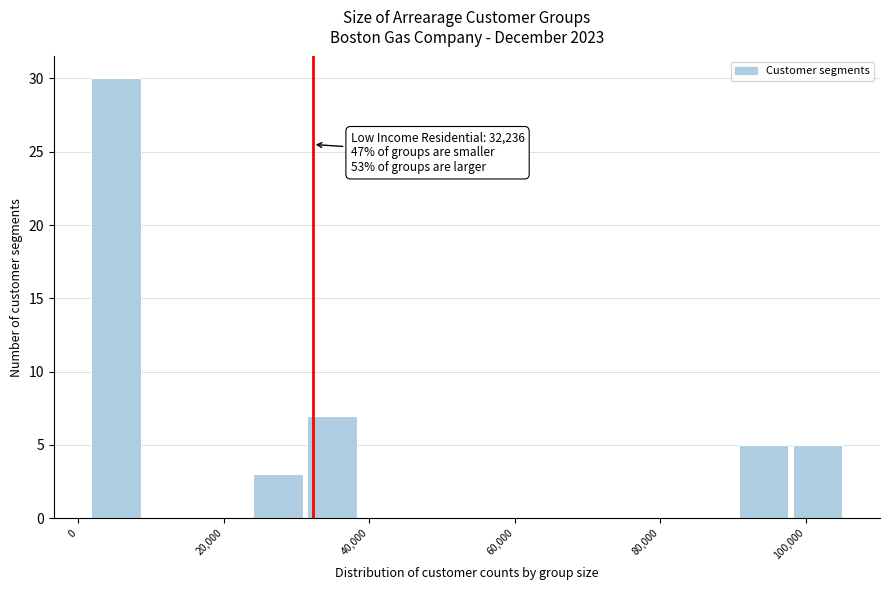

Read against the x-axis, roughly where is the centre of the tallest bar?

6000